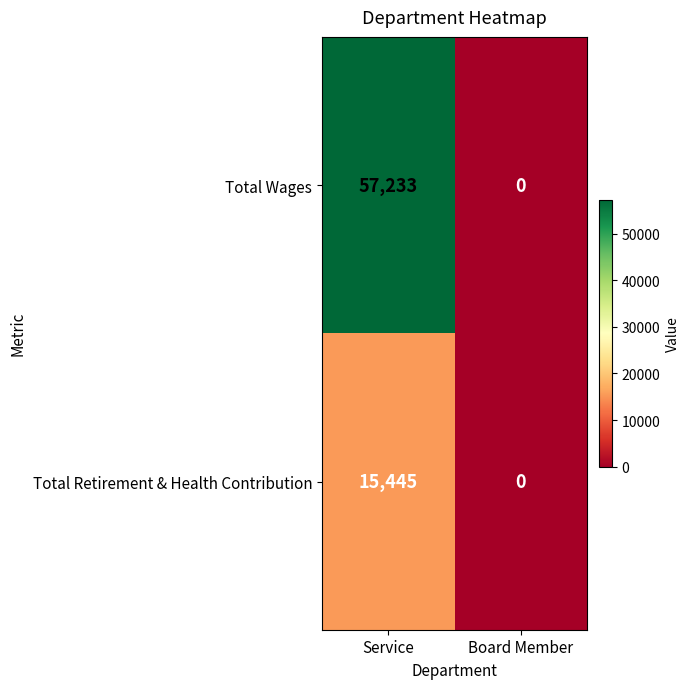

List the series in order of their overall mean, lowest first.

Total Retirement & Health Contribution, Total Wages